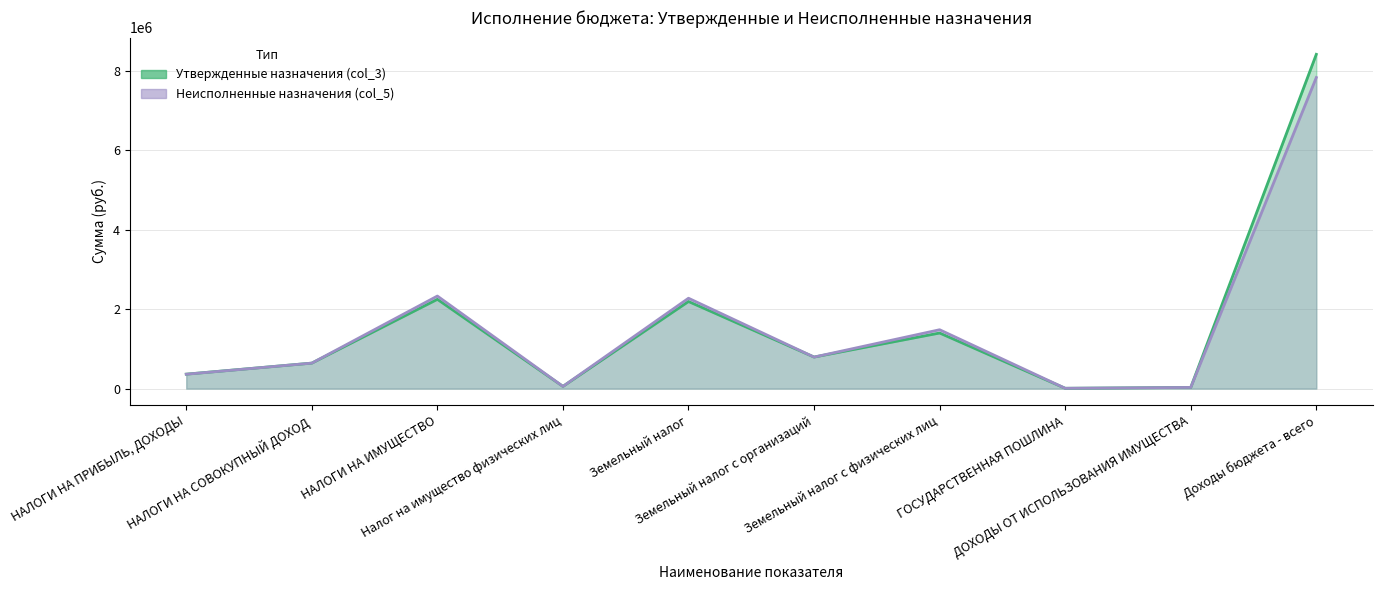

The Утвержденные назначения (col_3) series shows 55000.0 at Налог на имущество физических лиц. True or false?

True